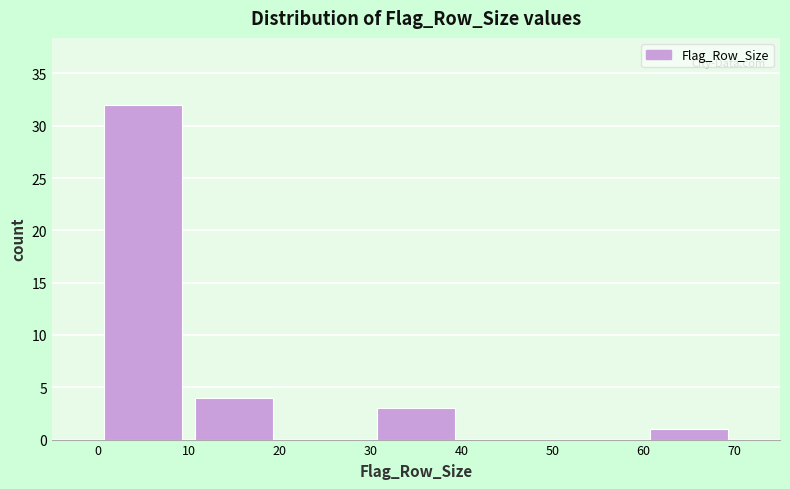

Over which range of the x-axis is the bar tallest?

0 to 10